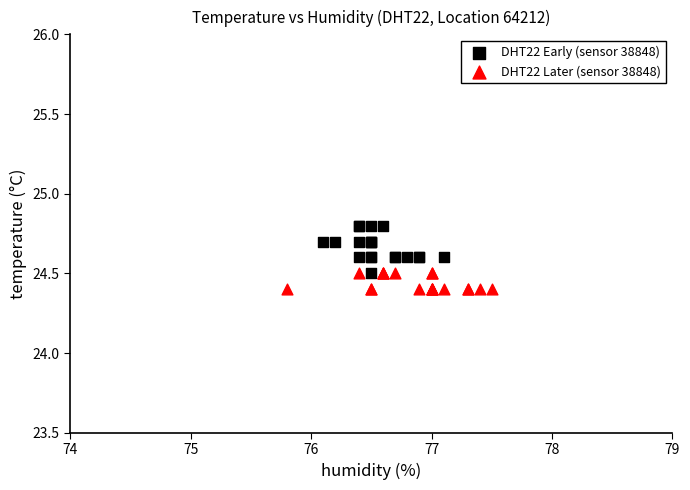

Which series has the widest spread of Y values?

DHT22 Early (sensor 38848)